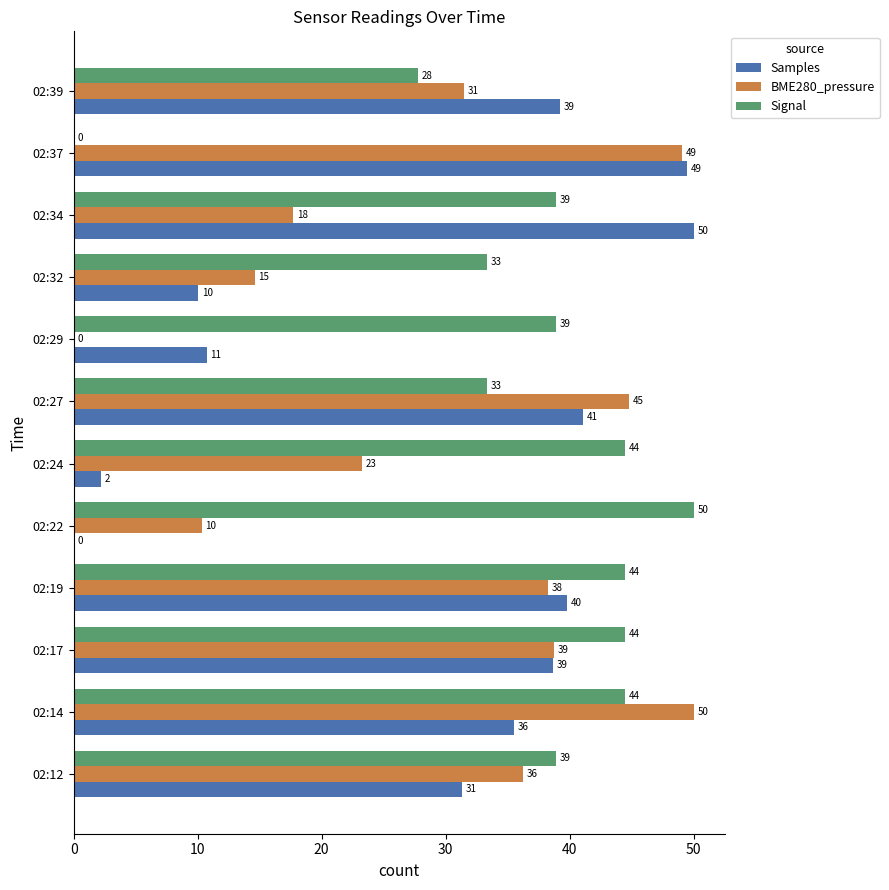

What is the sum of the Samples values at 02:14 and 02:37?

85.0